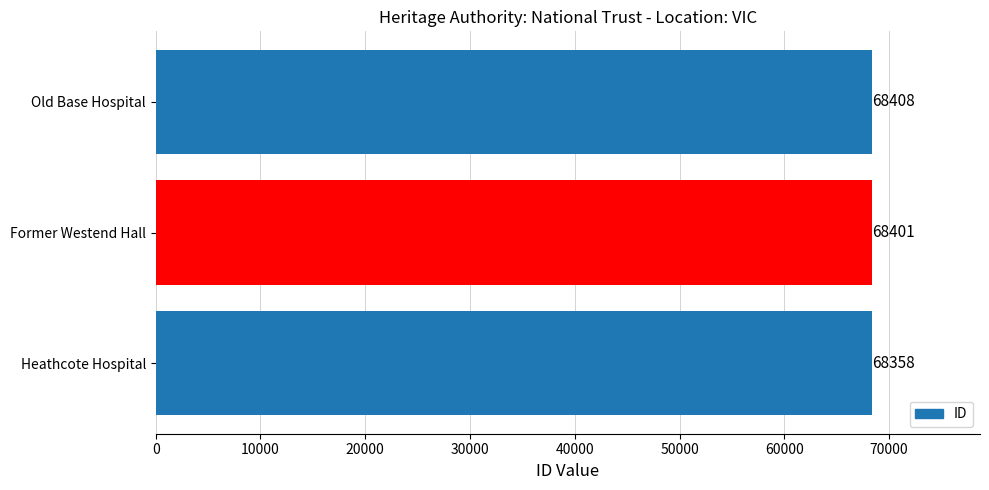

What is the sum of all values?

205167